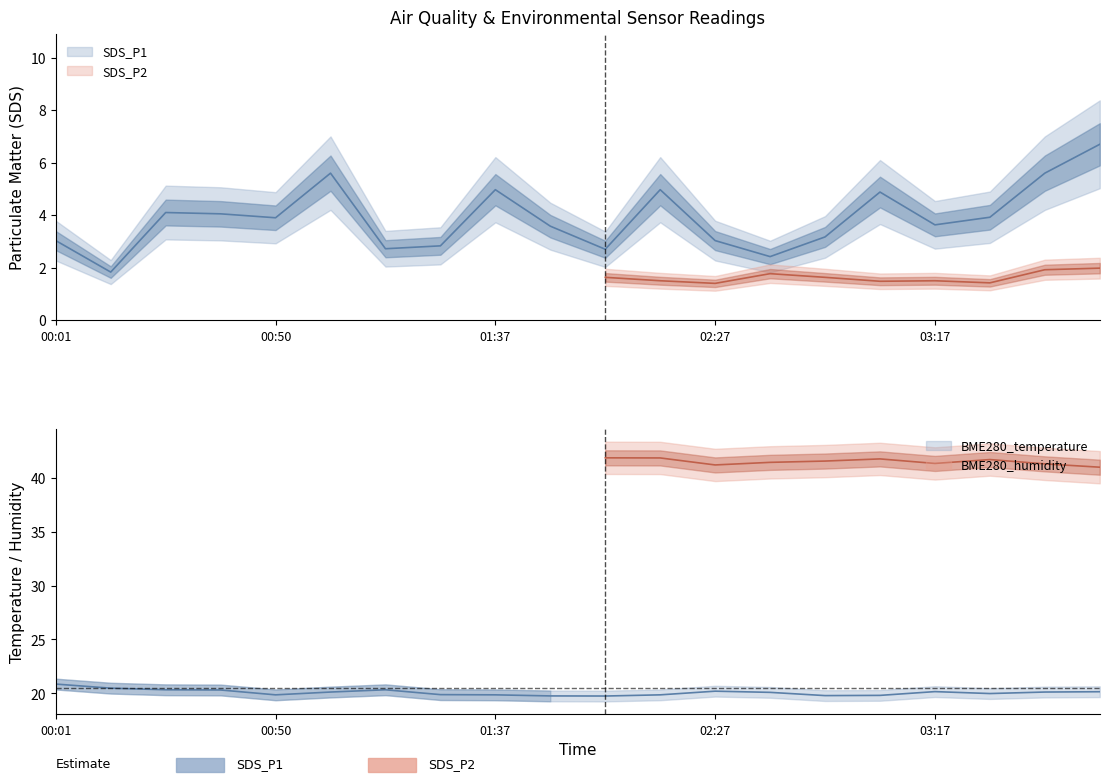

Where is the data nearest to the value 4?

00:37